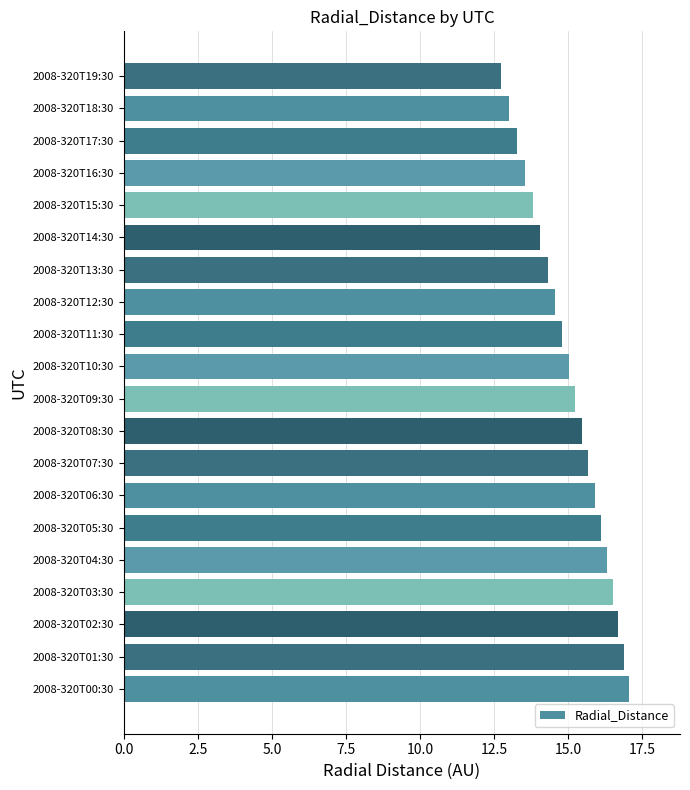

What is the sum of the values at 2008-320T11:30 and 2008-320T10:30?

29.8